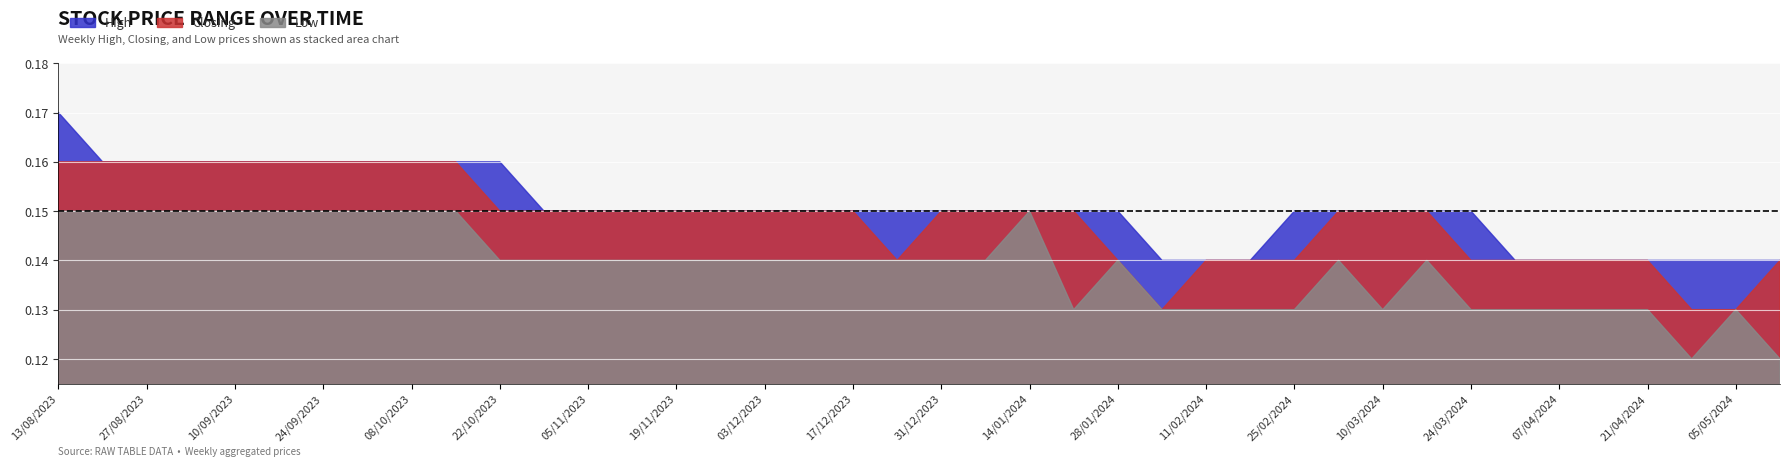

At which category is the sum across all series the highest?

13/08/2023